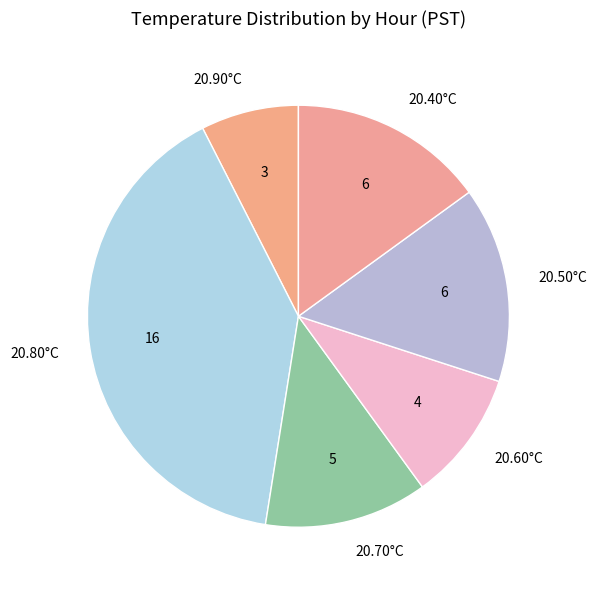

Is there any slice that represents more than half of the pie?

No